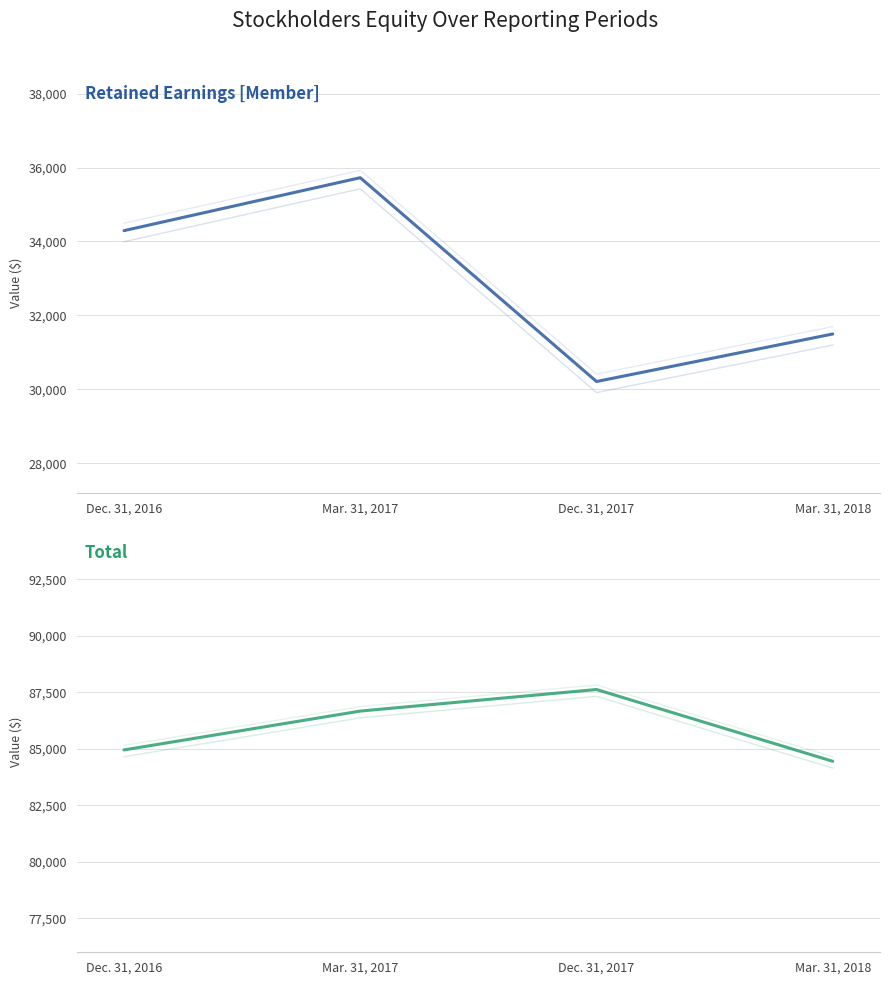

The value of Total at Dec. 31, 2016 is 84951. True or false?

True